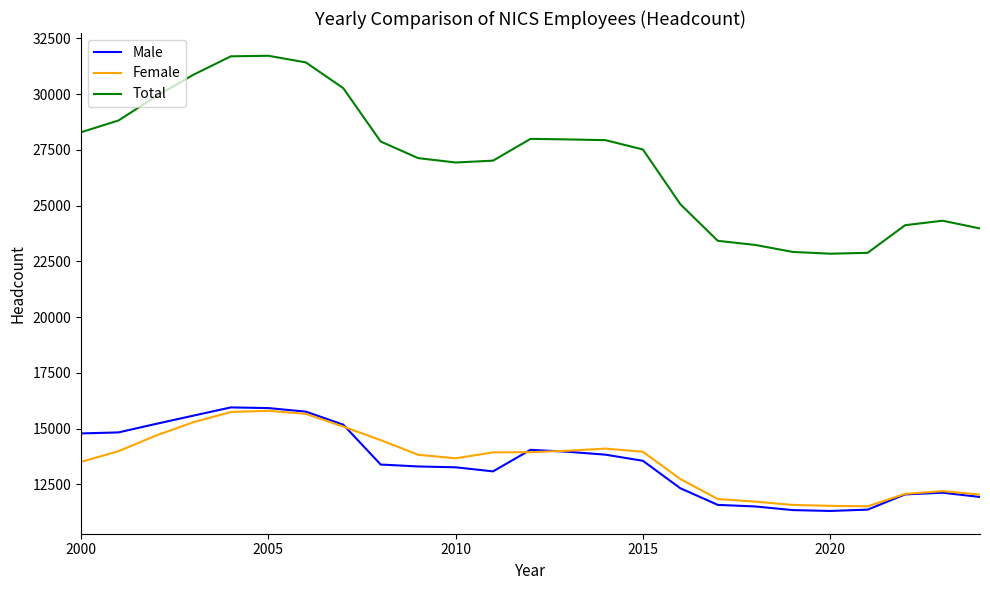

What is the smallest value displayed?

11307